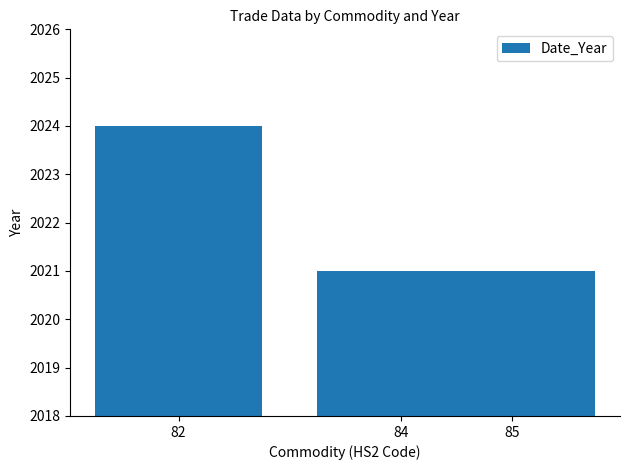

What is the ratio of the value at 85 to the value at 84?

1.0